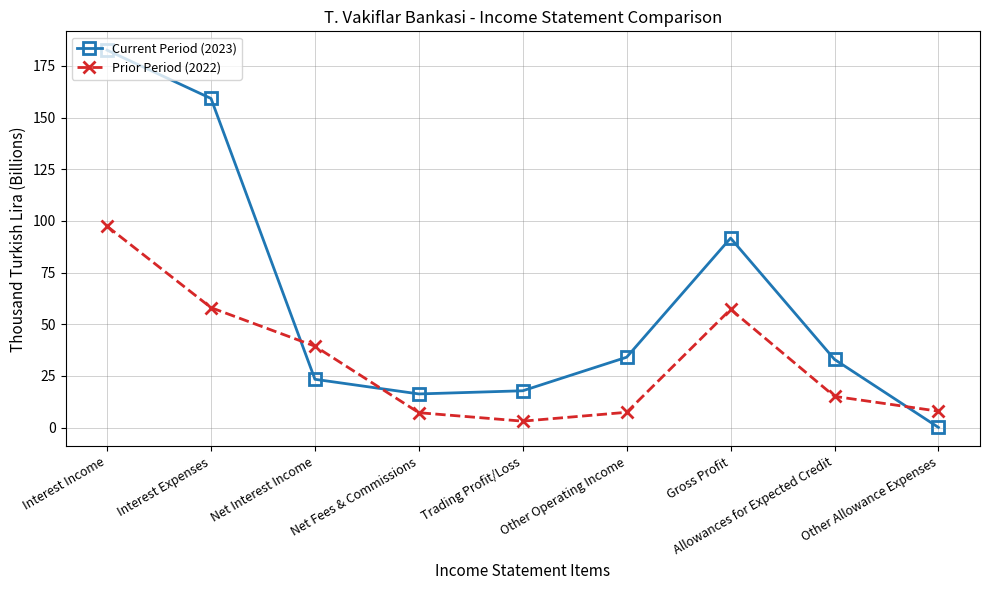

Which series ends up on top after the final intersection of Current Period (2023) and Prior Period (2022)?

Prior Period (2022)